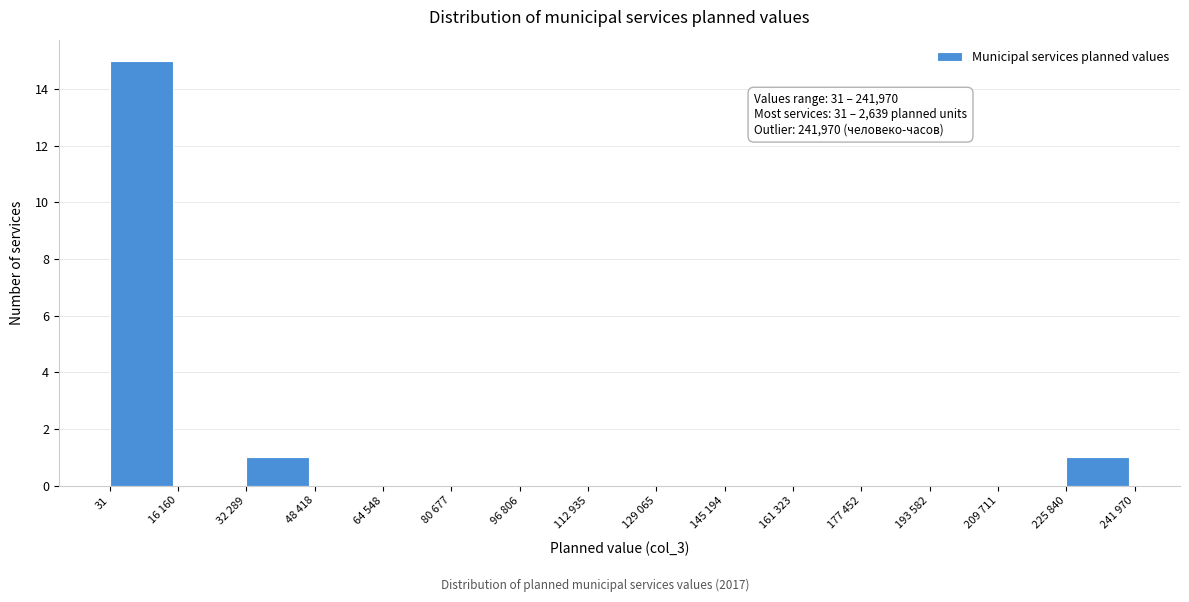

Reading right to left, list all the values displayed in this chart.

225 840=1	209 711=0	193 582=0	177 452=0	161 323=0	145 194=0	129 065=0	112 935=0	96 806=0	80 677=0	64 548=0	48 418=0	32 289=1	16 160=0	31=15